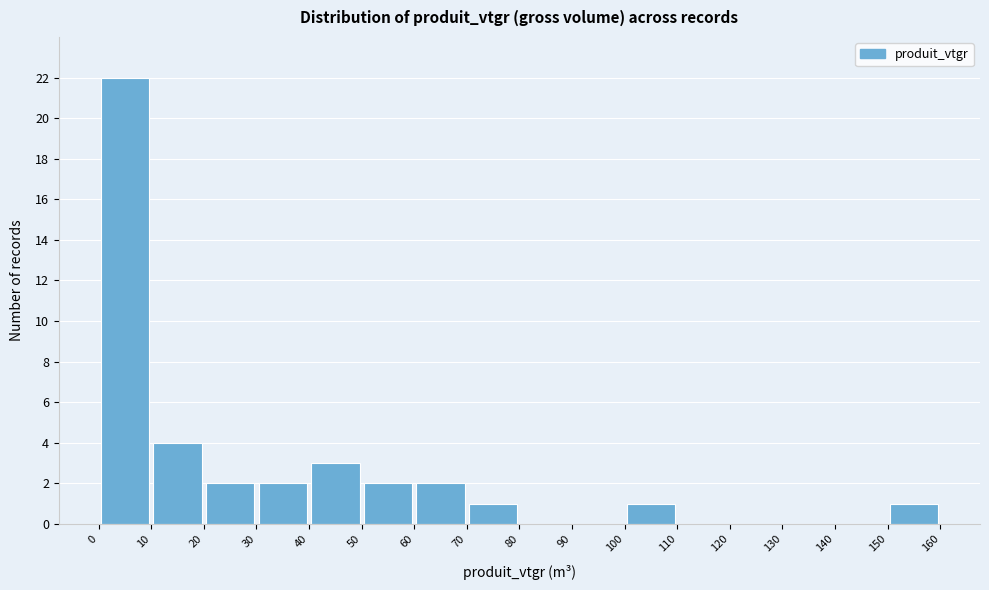

Over which range of the x-axis is the bar tallest?

0 to 10